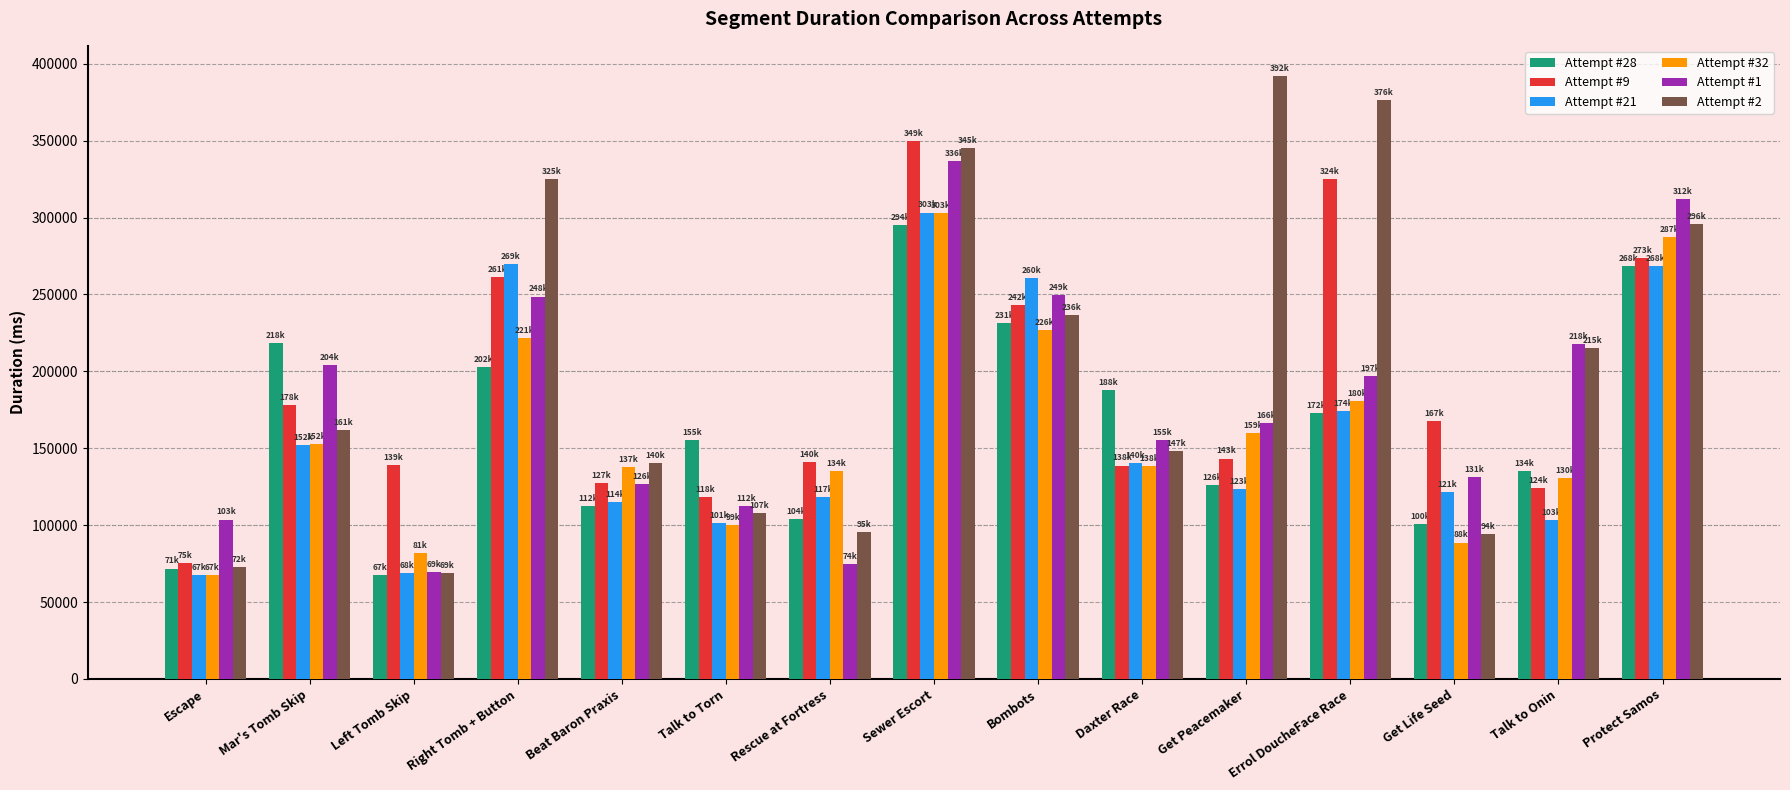

At which category is the sum across all series the highest?

Sewer Escort